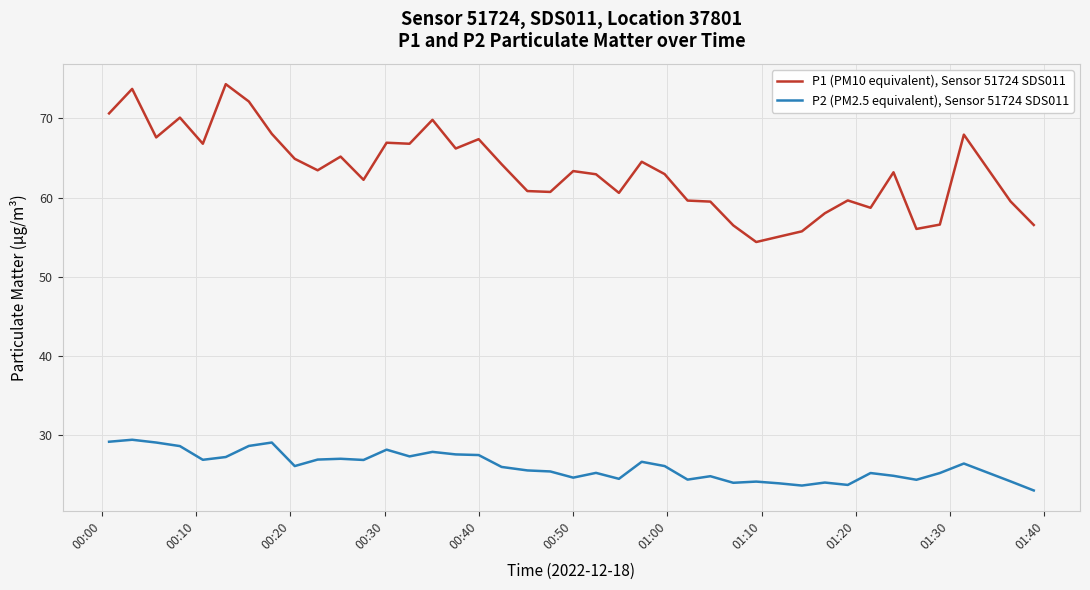

Which series has the largest total across all categories?

P1 (PM10 equivalent), Sensor 51724 SDS011